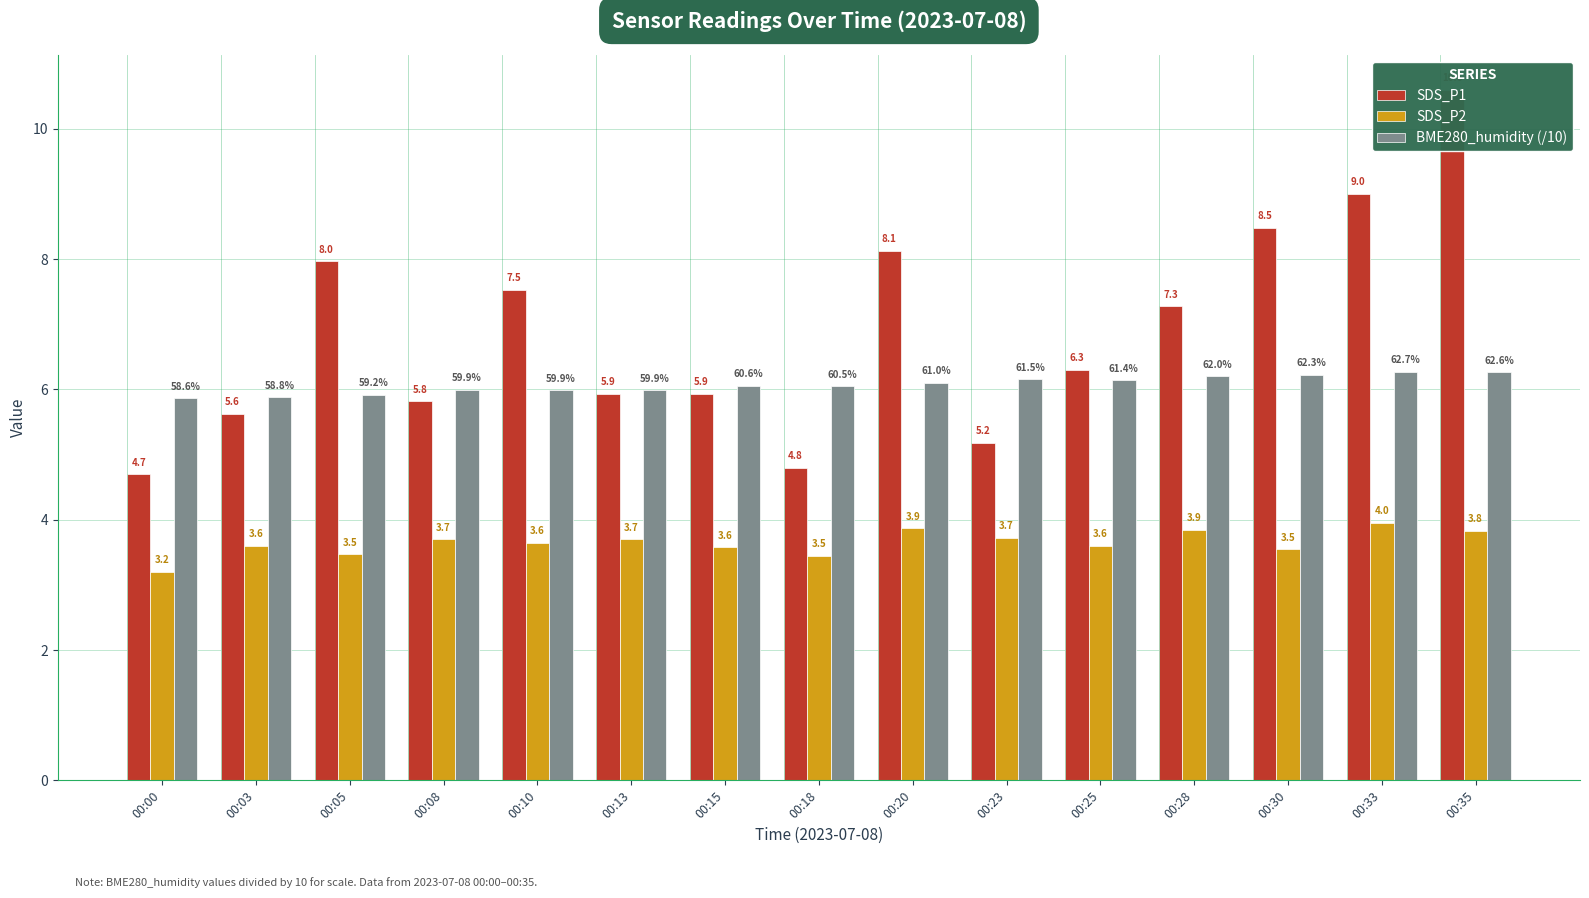

Is the value of SDS_P1 at 00:10 greater than the value of BME280_humidity (/10) at 00:05?

Yes